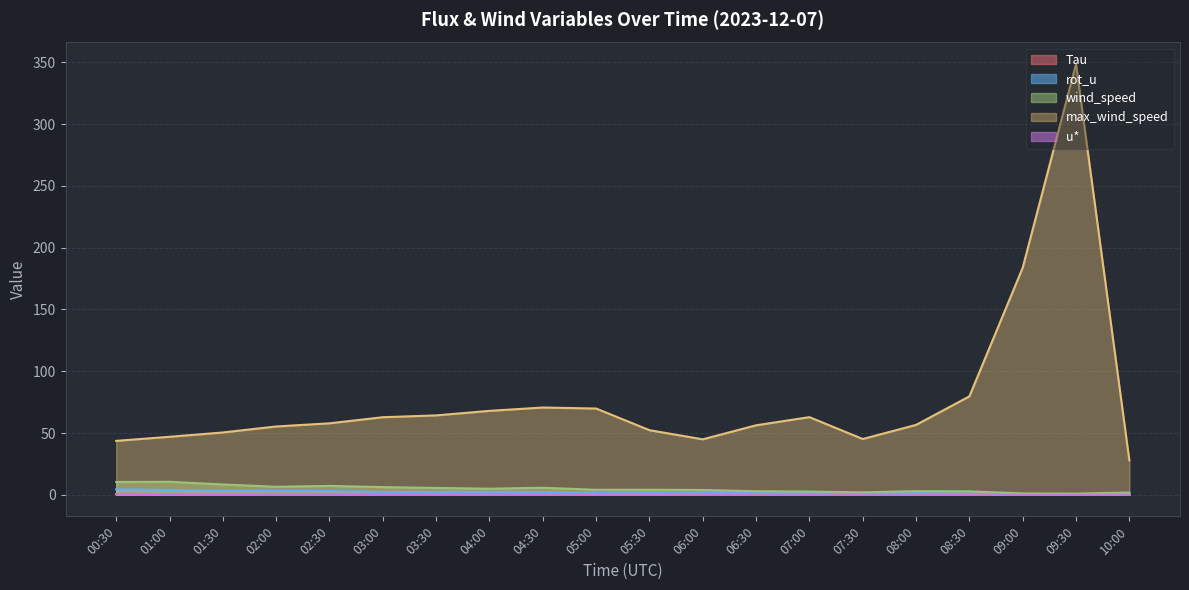

How many lines are shown in the chart?

5